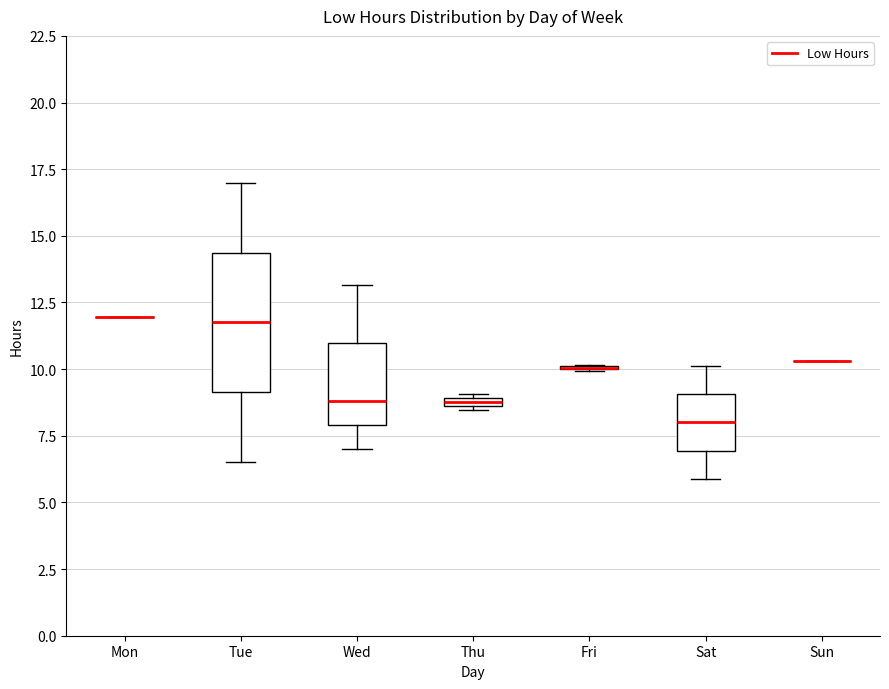

Comparing the boxes themselves (not the whiskers), which one is the tallest?

Tue